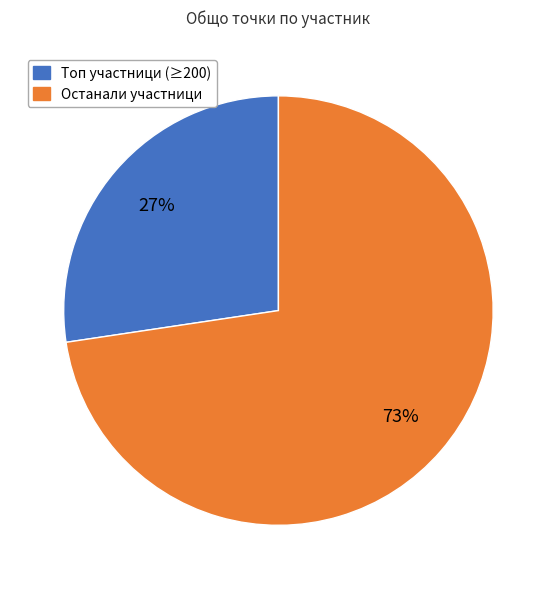

To the nearest percent, what is the average slice percentage?

50%